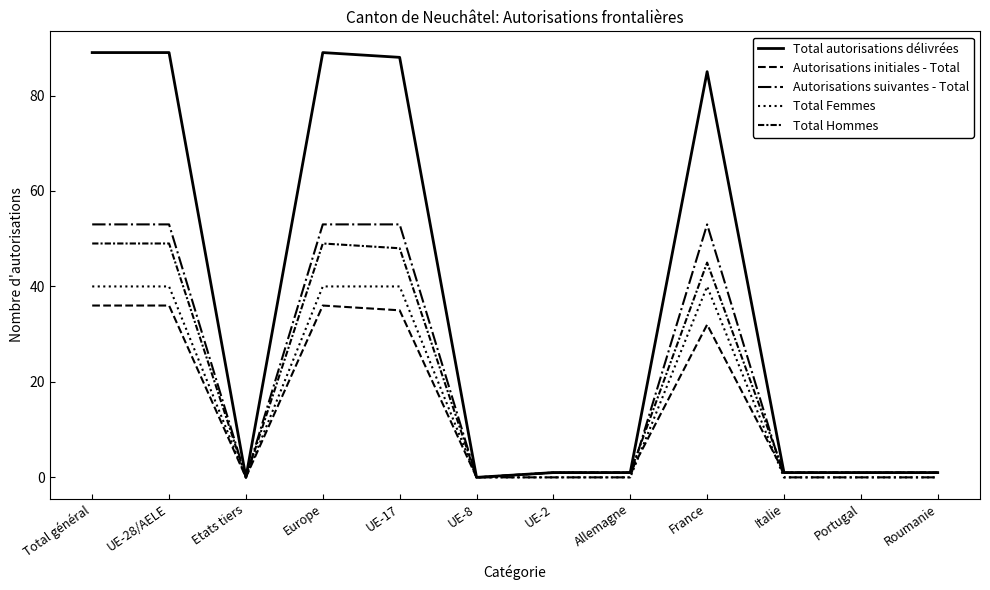

What value does the Total Femmes series have at UE-28/AELE, to the nearest 5?

40